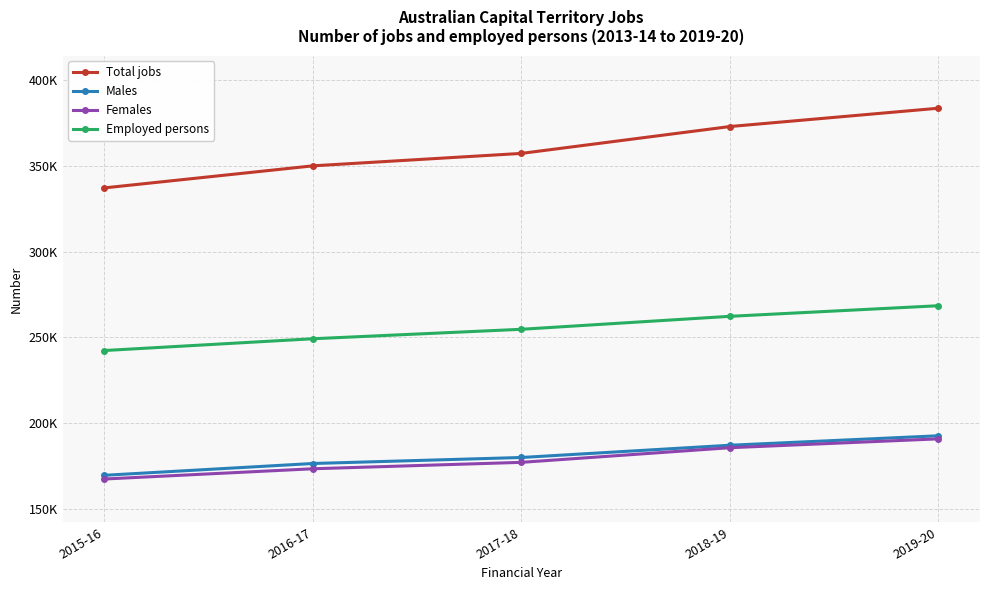

Reading right to left, extract all data points from this chart.

Total jobs: 2019-20=383539	2018-19=372860	2017-18=357203	2016-17=349956	2015-16=337104
Males: 2019-20=192667	2018-19=187150	2017-18=180013	2016-17=176514	2015-16=169637
Females: 2019-20=190876	2018-19=185709	2017-18=177184	2016-17=173442	2015-16=167467
Employed persons: 2019-20=268447	2018-19=262275	2017-18=254718	2016-17=249206	2015-16=242338